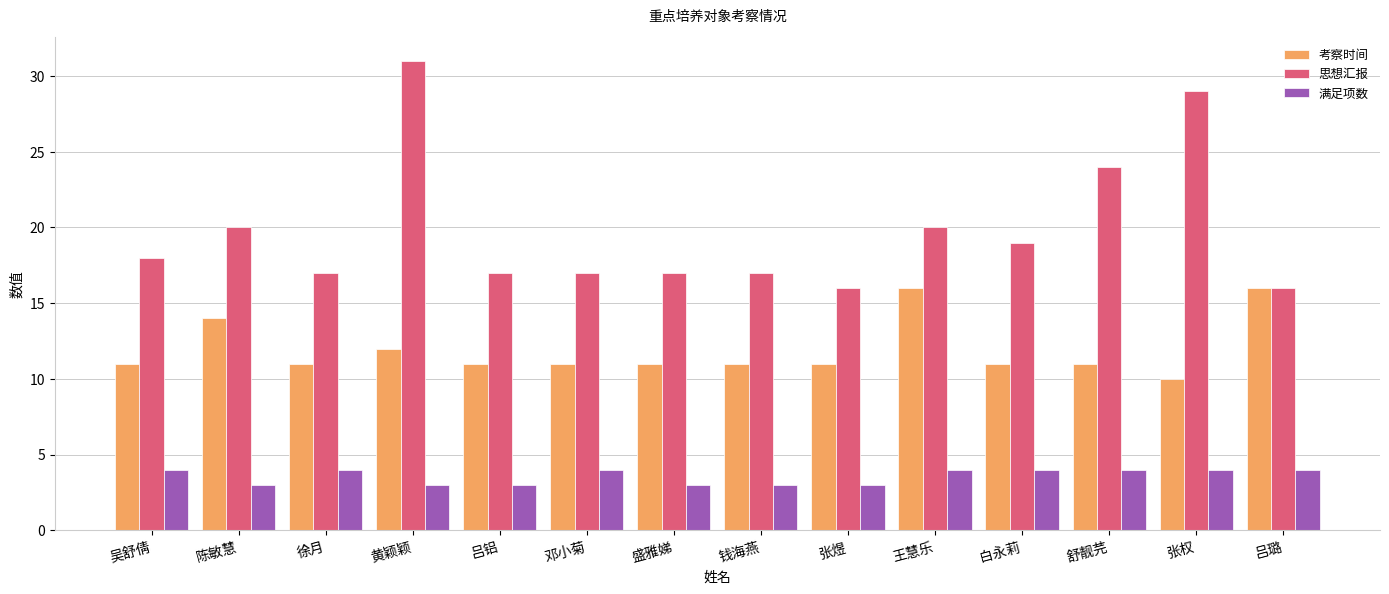

At 盛雅娣, list the series in order from smallest to largest.

满足项数, 考察时间, 思想汇报